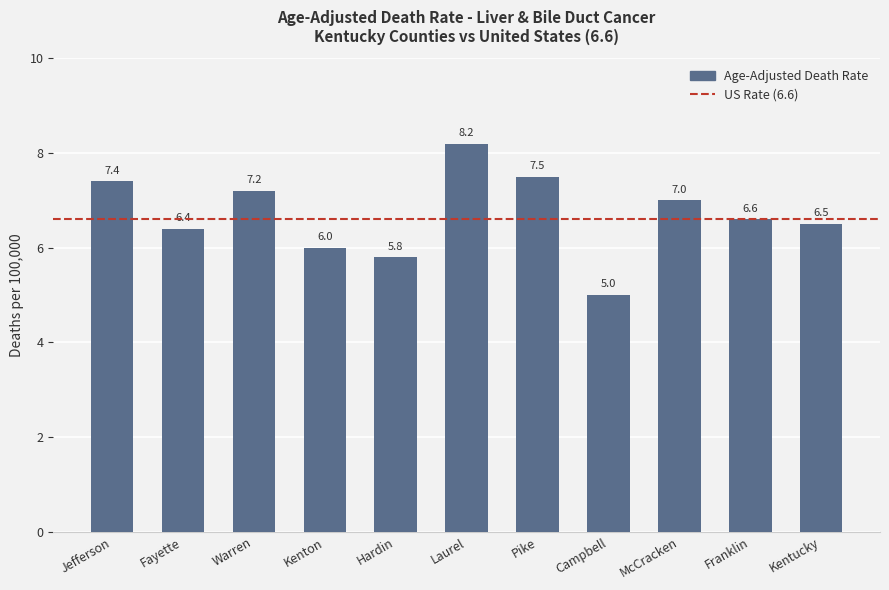

The chart shows a value of 1.2 at Campbell. True or false?

False